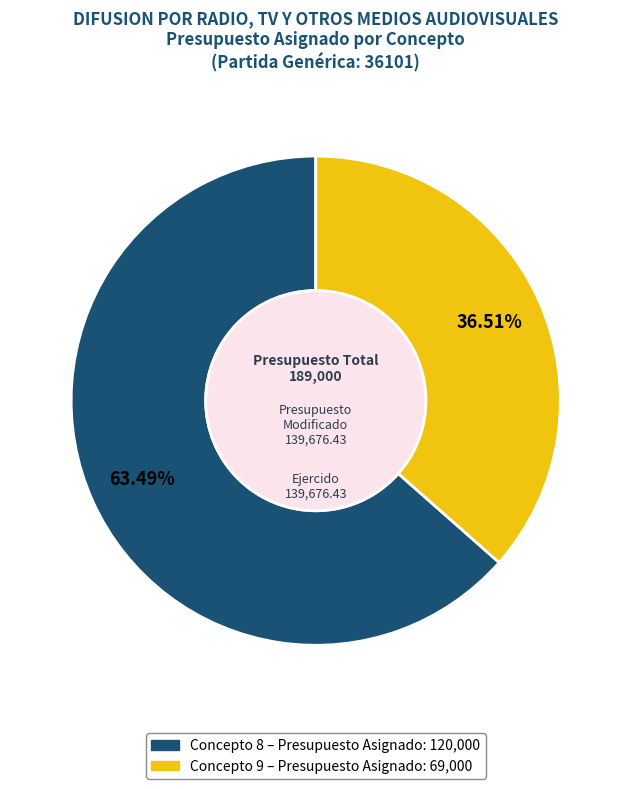

Does any single category account for the majority?

Yes